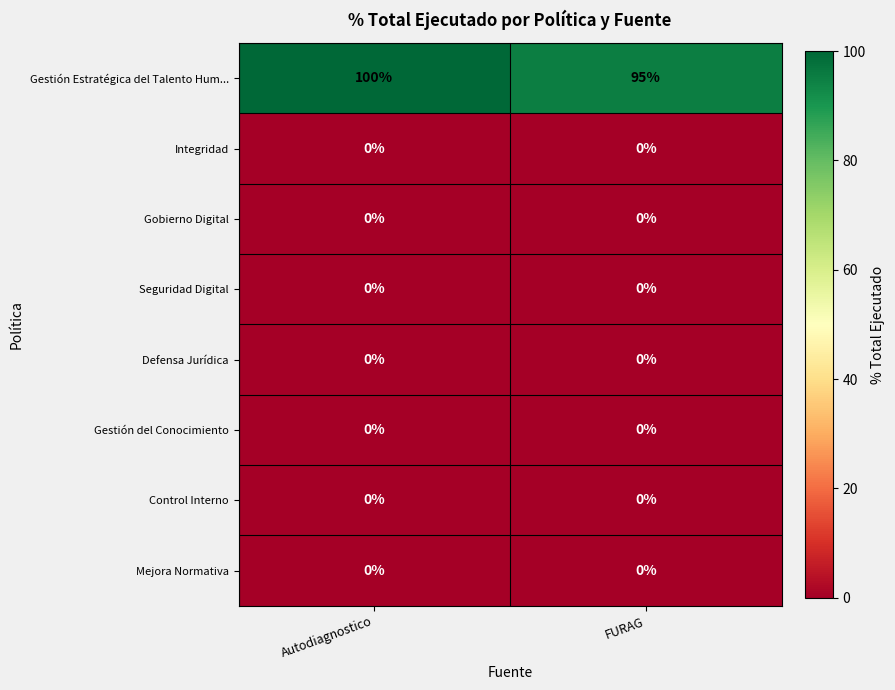

Which label corresponds to the largest value in the chart?

Autodiagnostico